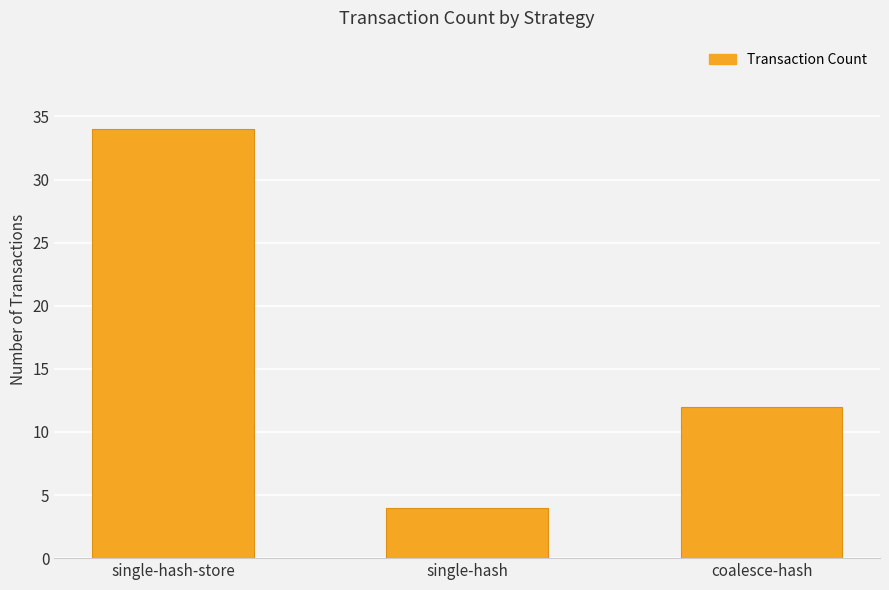

Reading left to right, what are all the values shown in this chart?

single-hash-store=34	single-hash=4	coalesce-hash=12